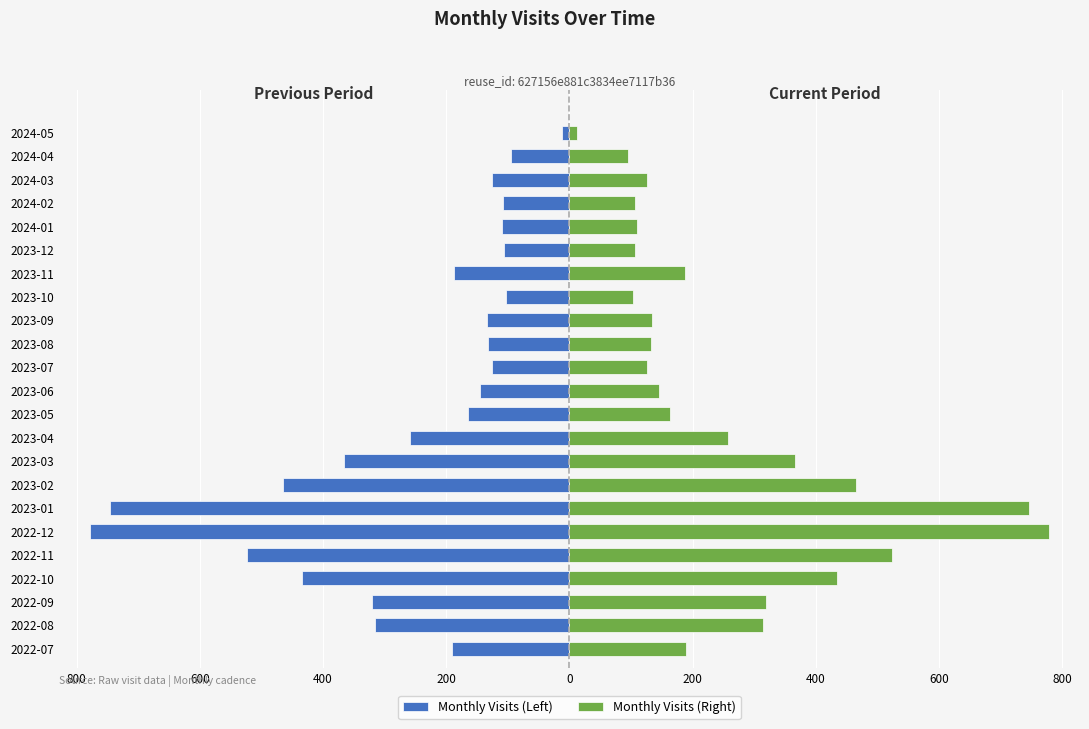

Which series changed the most between 2023-05 and 2024-05?

Monthly Visits (Left)